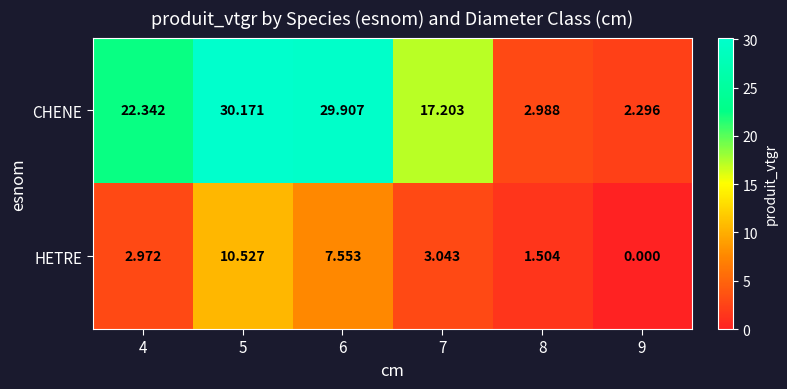

How many values in the CHENE series exceed 22?

3